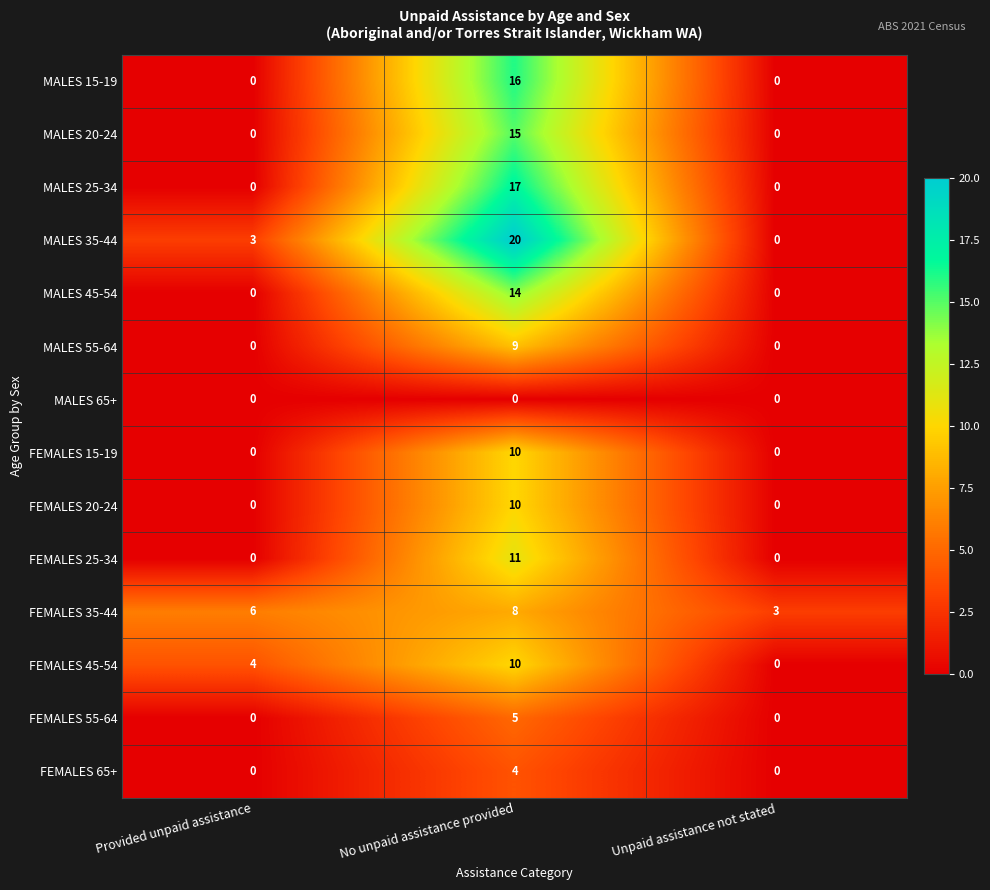

How many data points does each series have?

3